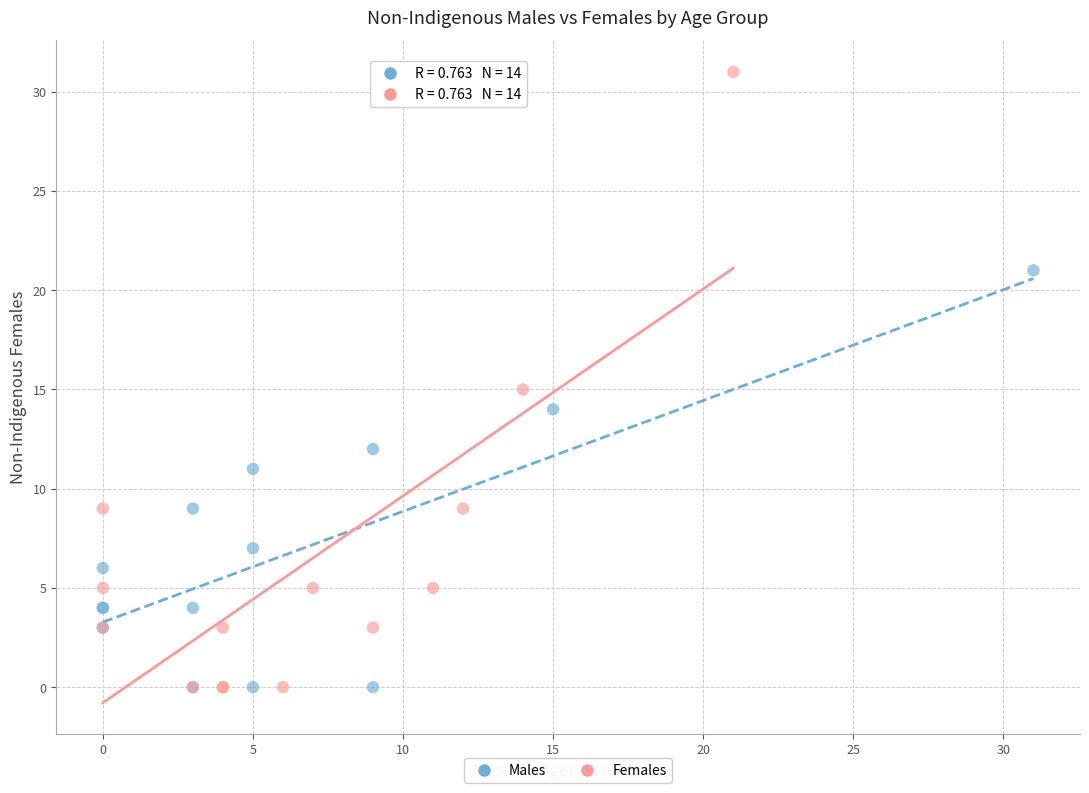

Which series has the largest Y range (max minus min)?

Females